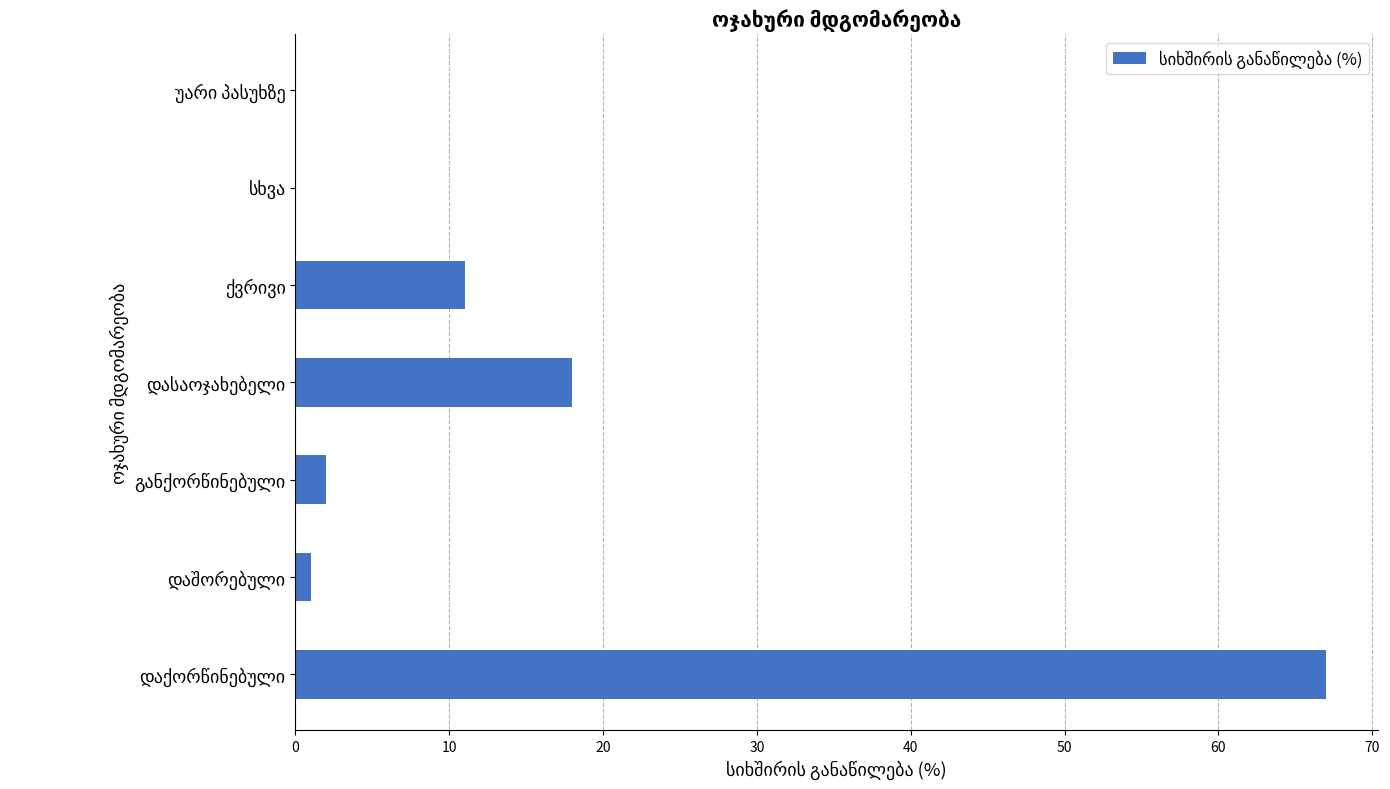

What is the sum of all values?

99